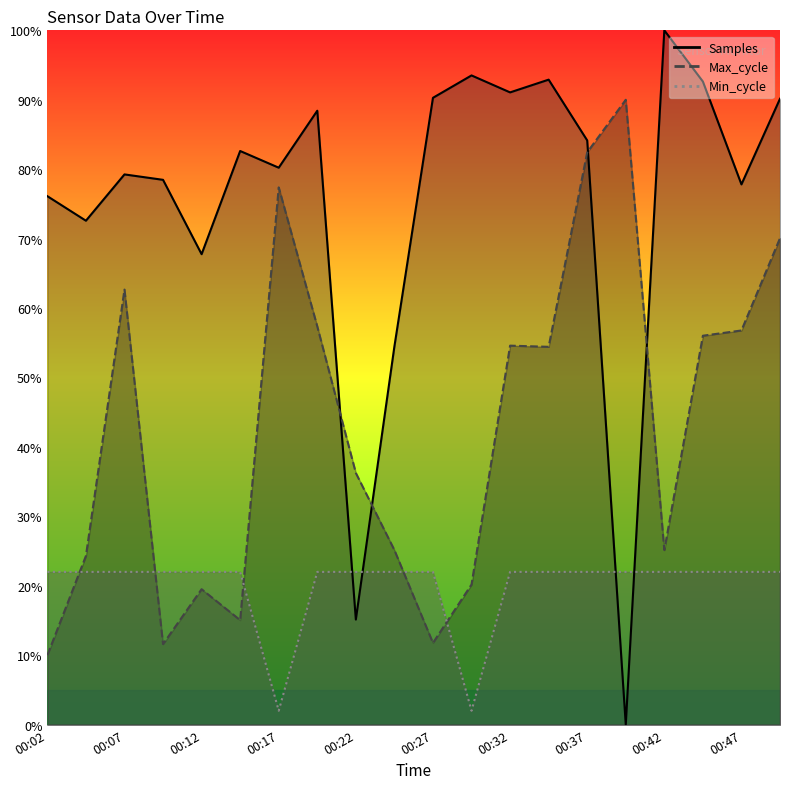

Reading left to right, transcribe all the data shown in this chart.

Samples: 76.1	72.6	79.2	78.5	67.8	82.6	80.2	88.4	15.1	54.5	90.3	93.5	91.1	92.9	84.1	0.0	100.0	92.6	77.8	90.1
Max_cycle: 10.0	24.3	62.7	11.6	19.5	15.0	77.4	57.4	36.2	25.1	11.8	20.2	54.6	54.4	82.4	90.0	25.1	56.0	56.8	70.1
Min_cycle: 22.0	22.0	22.0	22.0	22.0	22.0	2.0	22.0	22.0	22.0	22.0	2.0	22.0	22.0	22.0	22.0	22.0	22.0	22.0	22.0